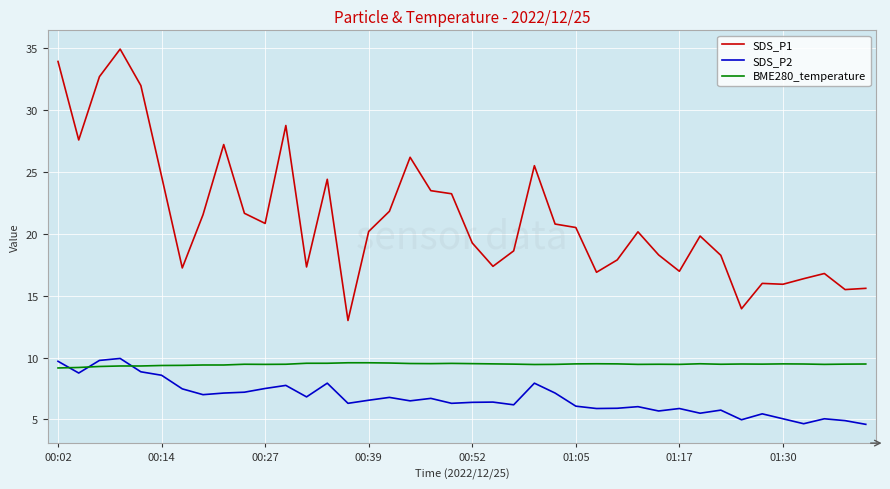

Which series has the largest range (max minus min)?

SDS_P1